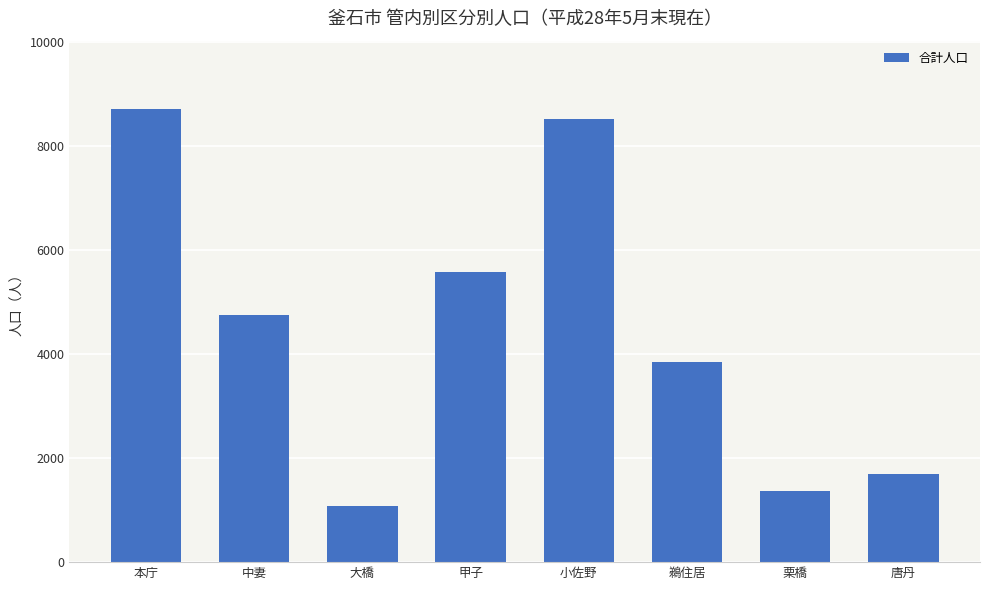

What is the label of the 4th bar from the left?

甲子